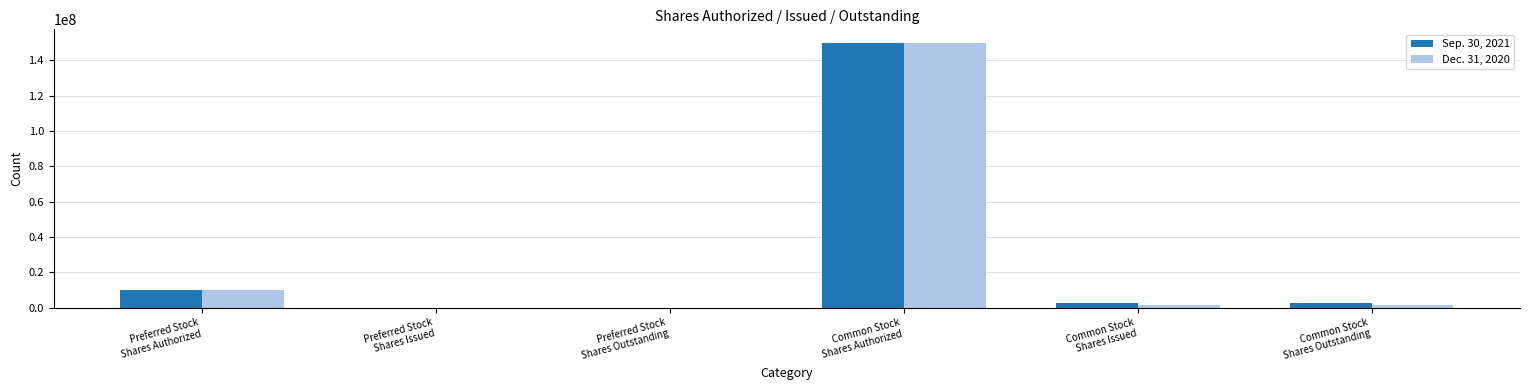

What is the maximum value shown in the chart?

150000000